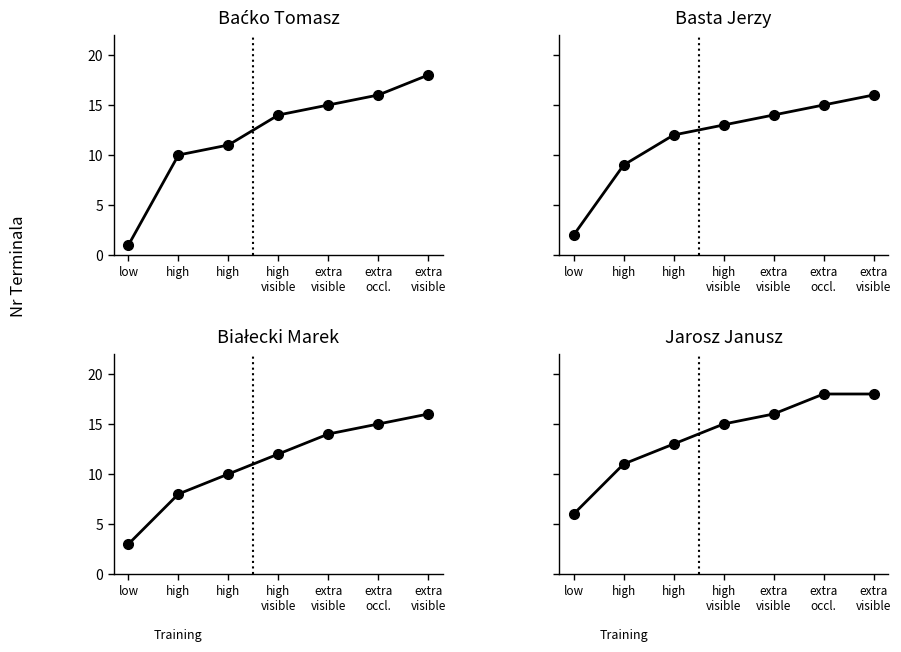

How many Jarosz Janusz values are between 11 and 18?

6